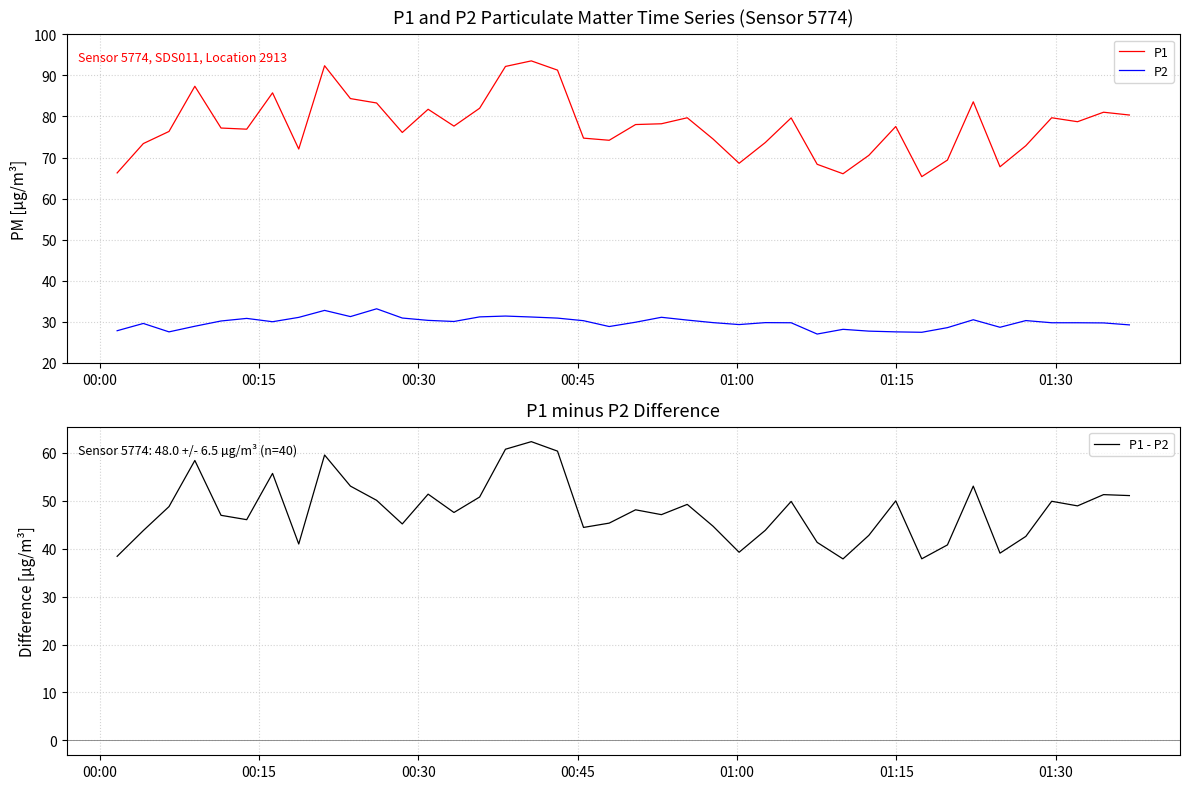

What is the minimum value for P1 - P2?

37.9